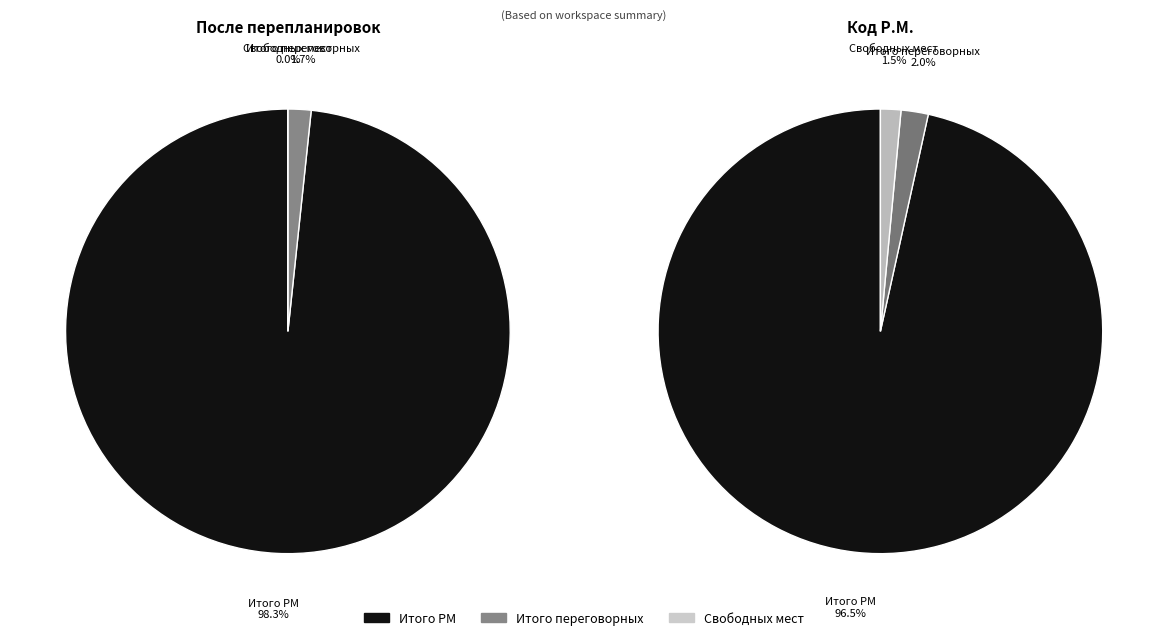

Is there any slice that represents more than half of the pie?

Yes